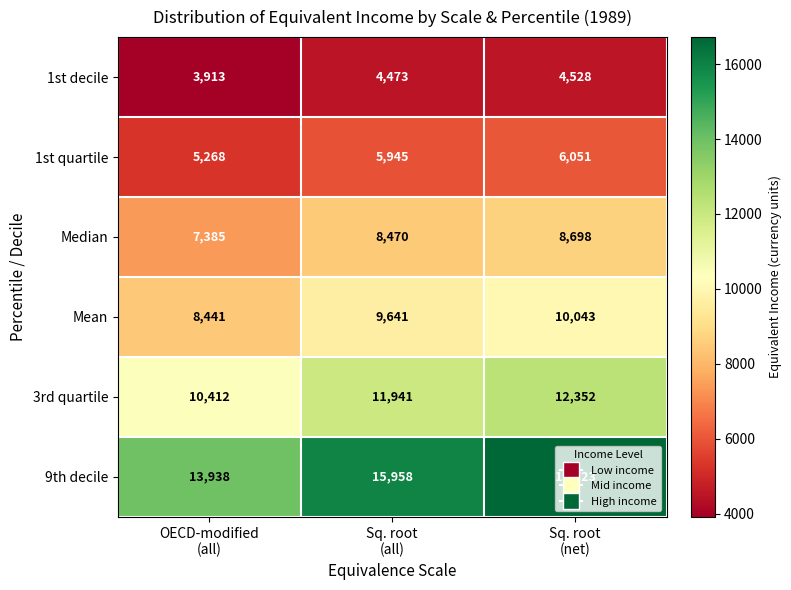

Which series has the largest total across all categories?

9th decile